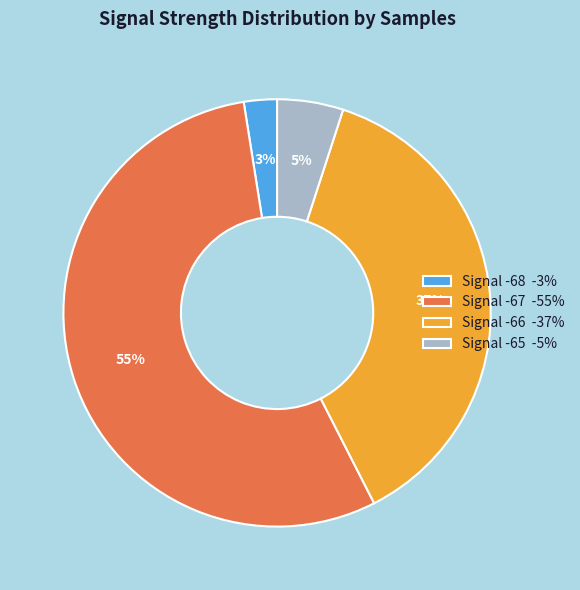

Is there a majority slice in this chart?

Yes